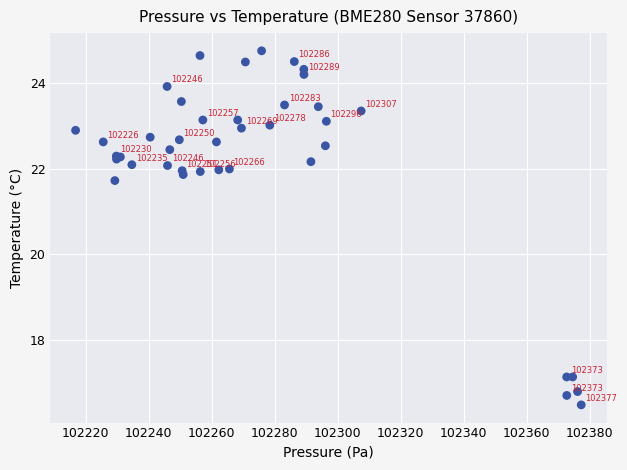

What Y value in the scatter plot is closest to 20?

21.7